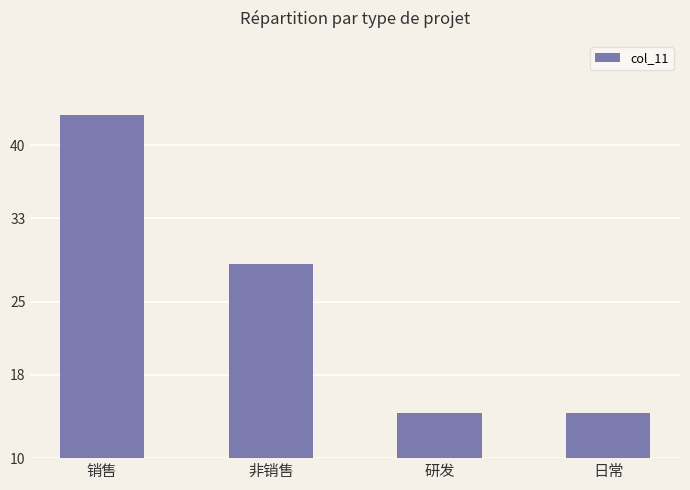

What is the label of the 4th bar from the left?

日常